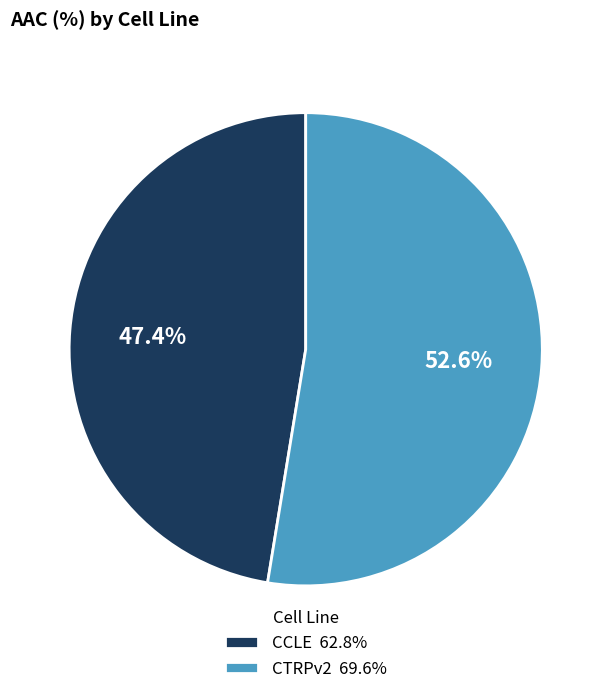

Does CCLE represent more than half of the total?

No